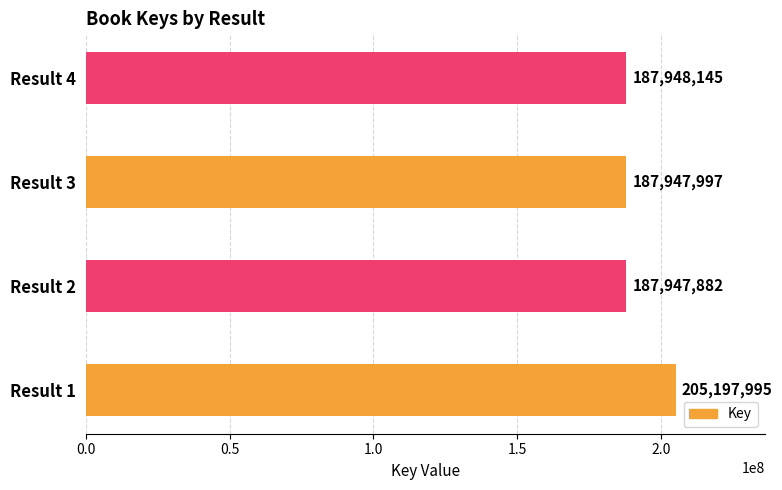

The value at Result 4 is 124760802. True or false?

False